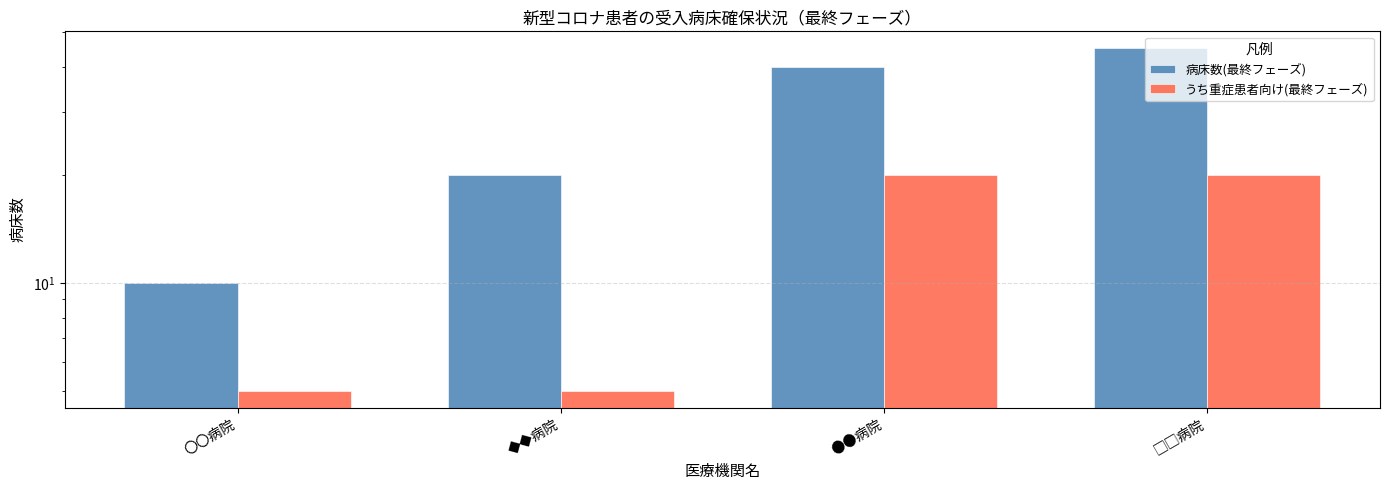

Rank the series by their maximum value, from lowest to highest.

うち重症患者向け(最終フェーズ), 病床数(最終フェーズ)